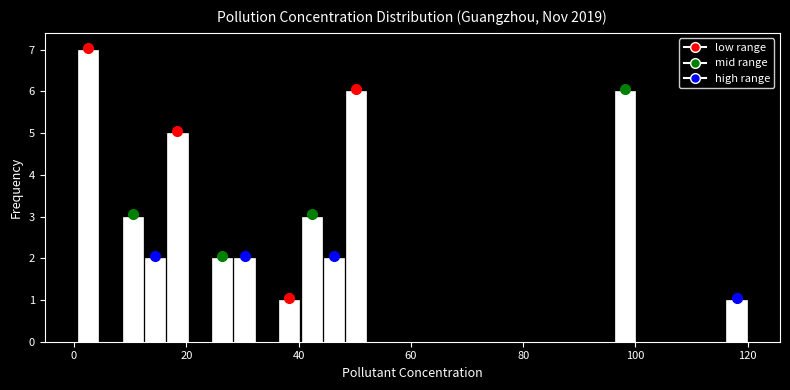

Around what value on the x-axis is the tallest bar? Give the approximate position of its centre, as read against the axis.

2